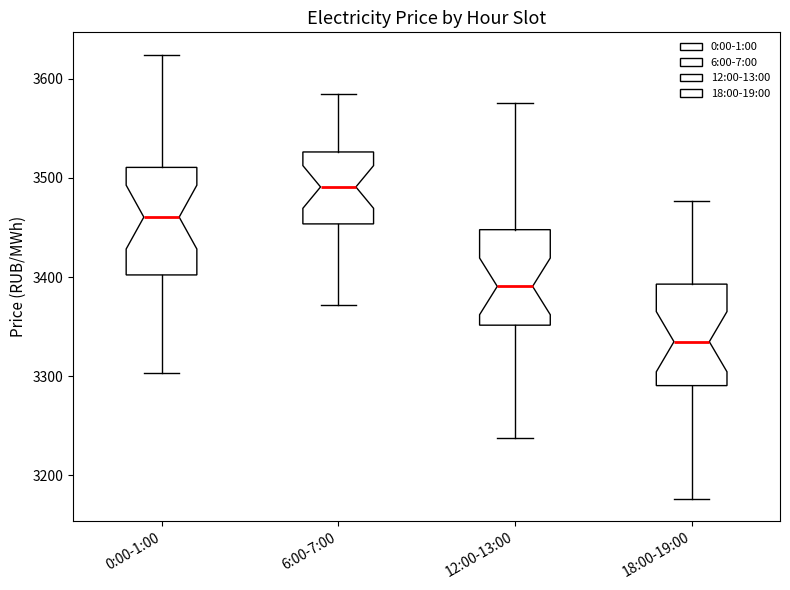

Reading left to right, transcribe this box plot: for each box, give where its median line is, the range the box spans, and where its two whiskers end, as read against the y-axis. The values are not printed on the chart, so give them approximately, as read against the axis.

0:00-1:00: median 3460, box 3400 to 3510, whiskers 3300 to 3620
6:00-7:00: median 3490, box 3450 to 3530, whiskers 3370 to 3580
12:00-13:00: median 3390, box 3350 to 3450, whiskers 3240 to 3580
18:00-19:00: median 3330, box 3290 to 3390, whiskers 3180 to 3480